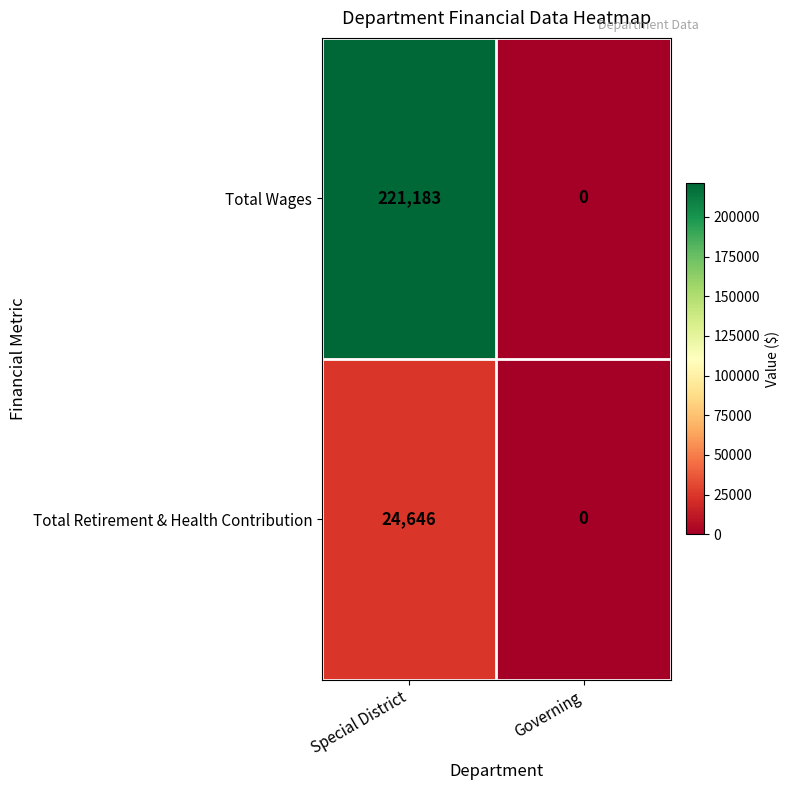

At Special District, list the series in order from smallest to largest.

Total Retirement & Health Contribution, Total Wages